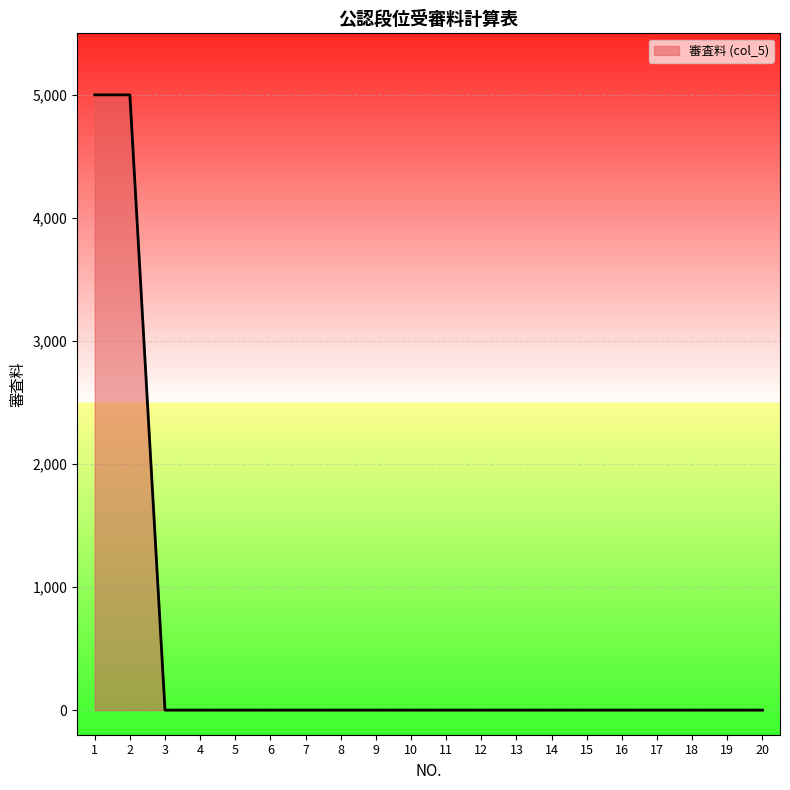

What is the sum of all values?

10000